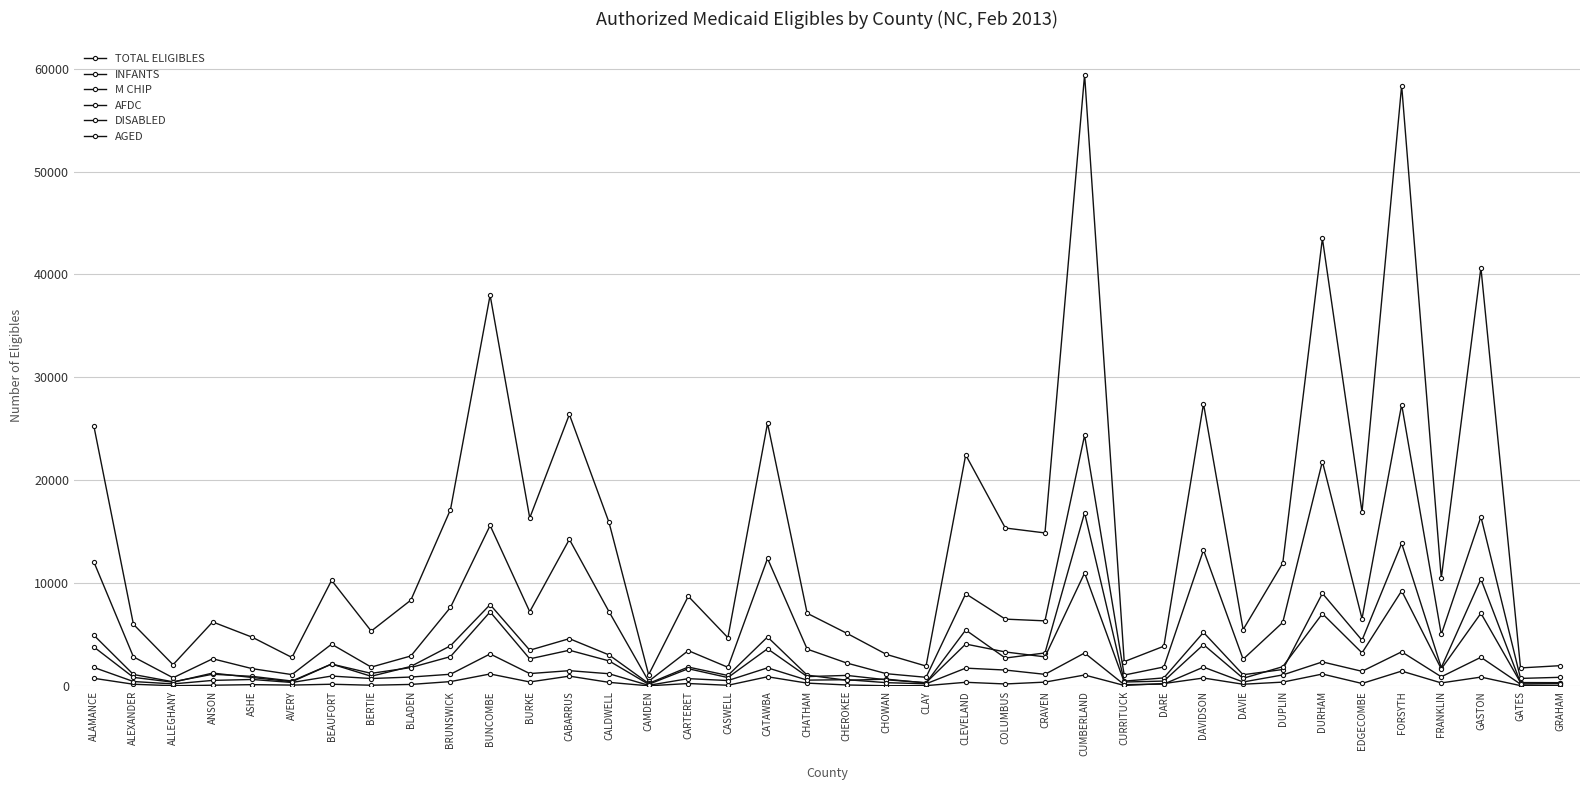

What are all the series names shown in the legend?

TOTAL ELIGIBLES, INFANTS, M CHIP, AFDC, DISABLED, AGED